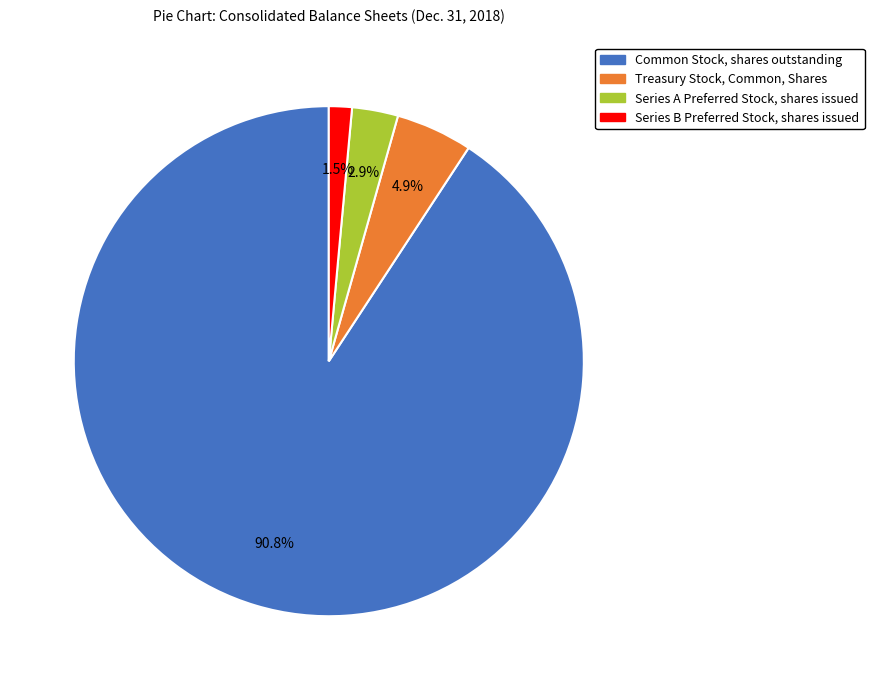

To the nearest percent, what portion does Common Stock, shares outstanding represent?

91%